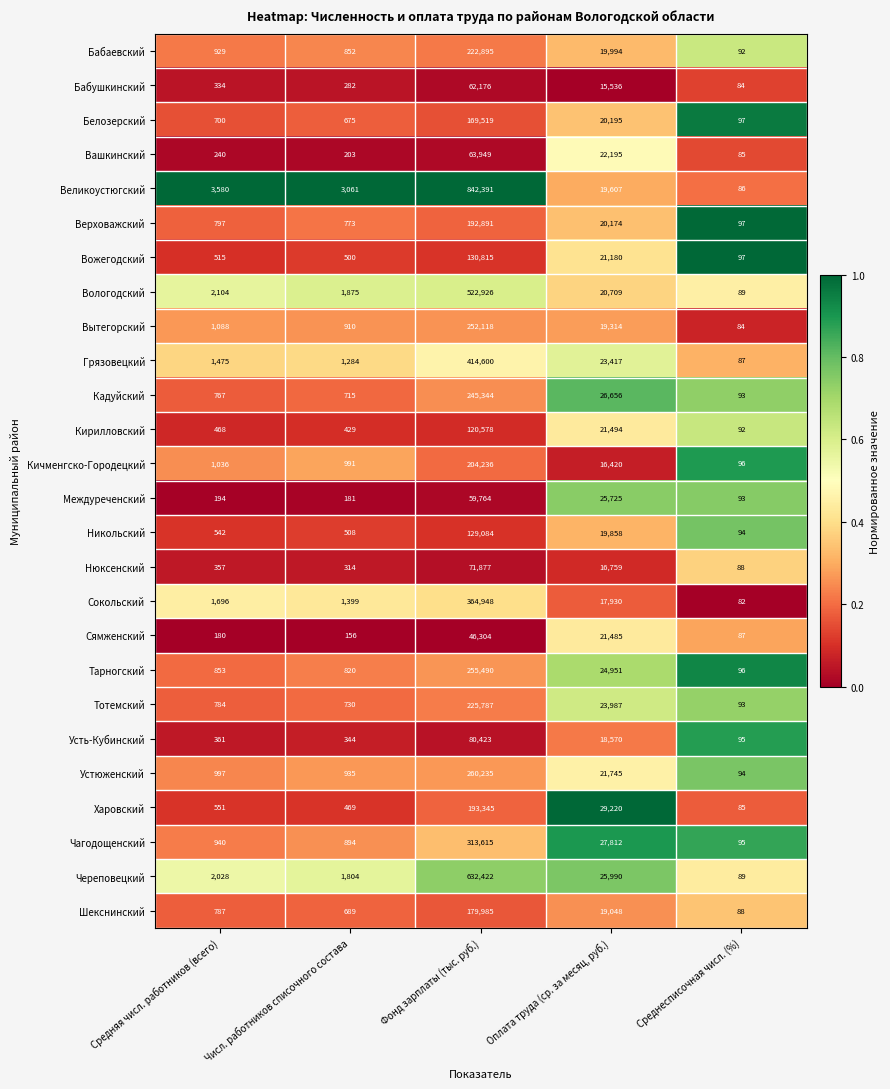

List the series in order of their peak value, lowest first.

Сямженский, Междуреченский, Бабушкинский, Вашкинский, Нюксенский, Усть-Кубинский, Кирилловский, Никольский, Вожегодский, Белозерский, Шекснинский, Верховажский, Харовский, Кичменгско-Городецкий, Бабаевский, Тотемский, Кадуйский, Вытегорский, Тарногский, Устюженский, Чагодощенский, Сокольский, Грязовецкий, Вологодский, Череповецкий, Великоустюгский